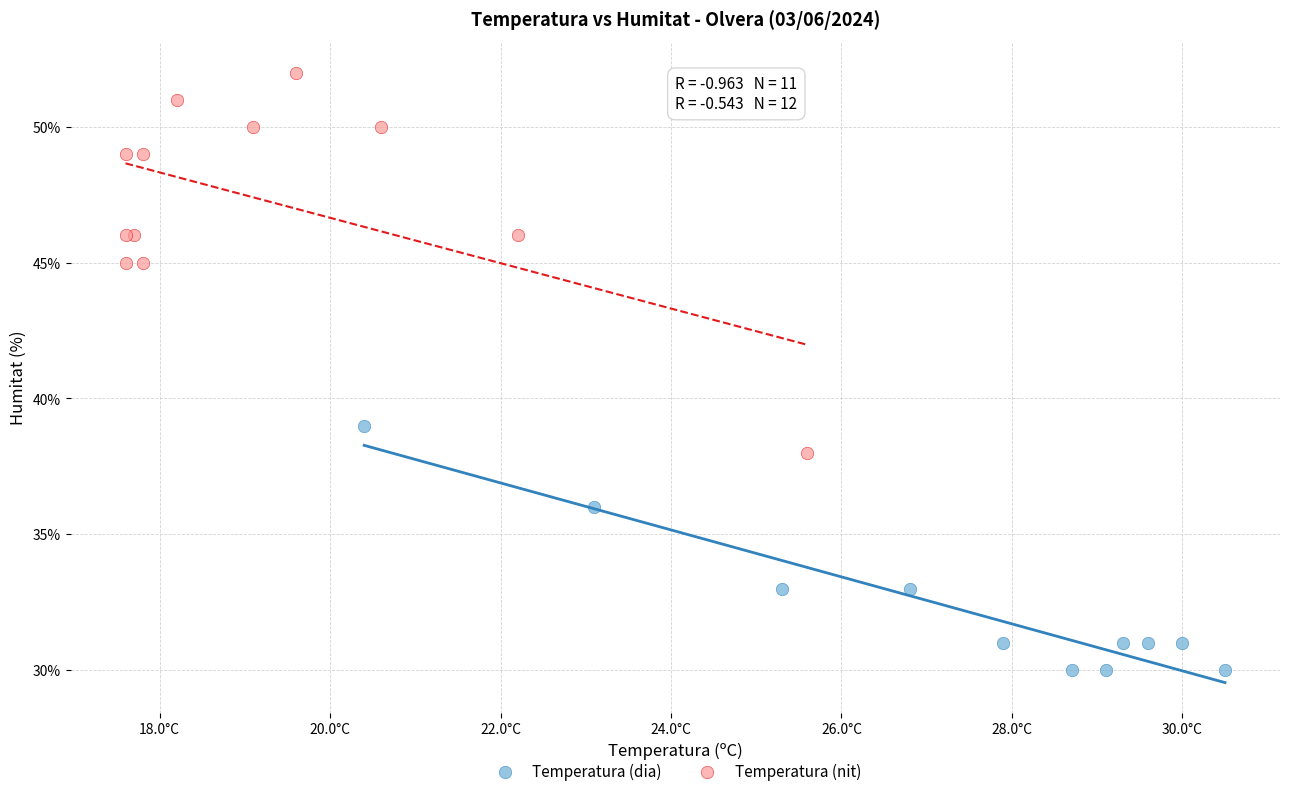

Which series reaches the minimum Y coordinate?

Temperatura (dia)